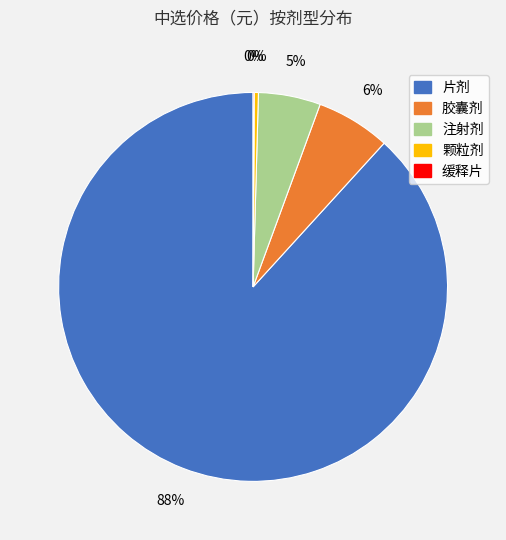

What is the largest slice in the pie chart?

片剂